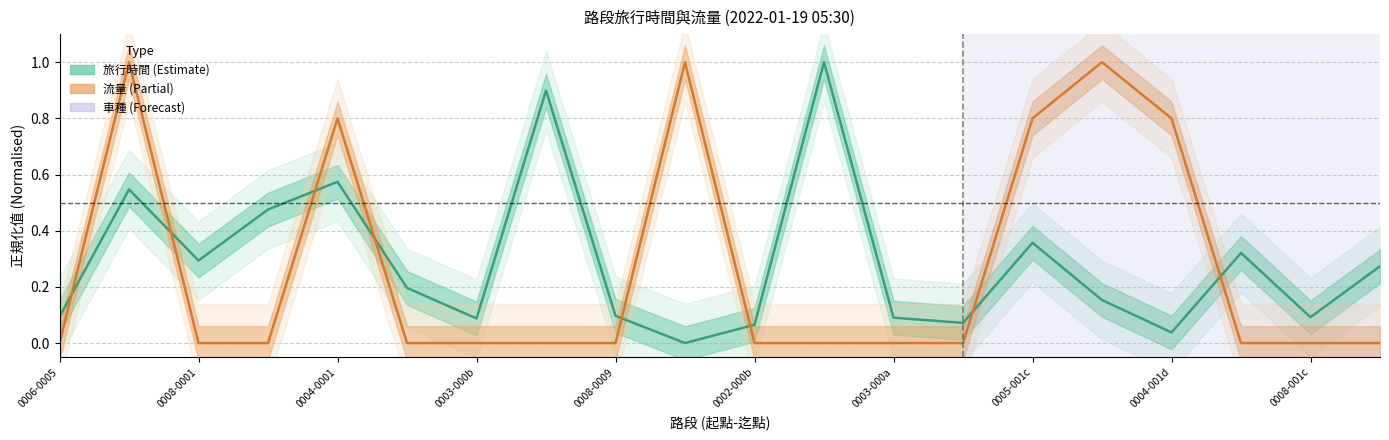

True or false: 流量 has a value of 1.4 at 流量.

False